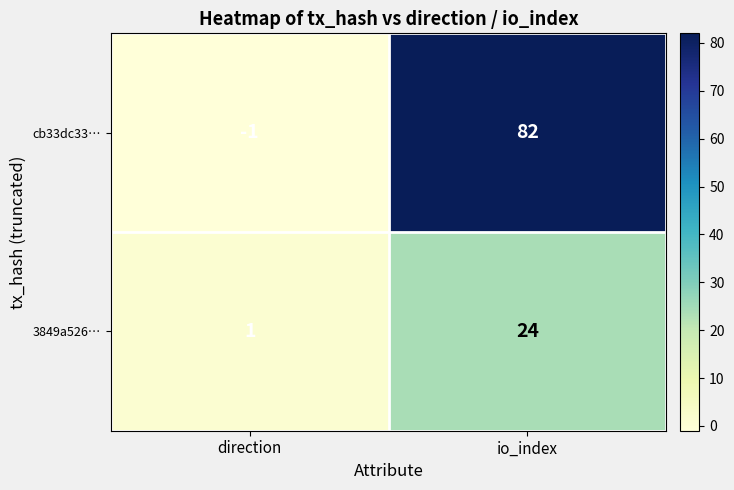

What is the difference between the highest and lowest values at io_index?

58